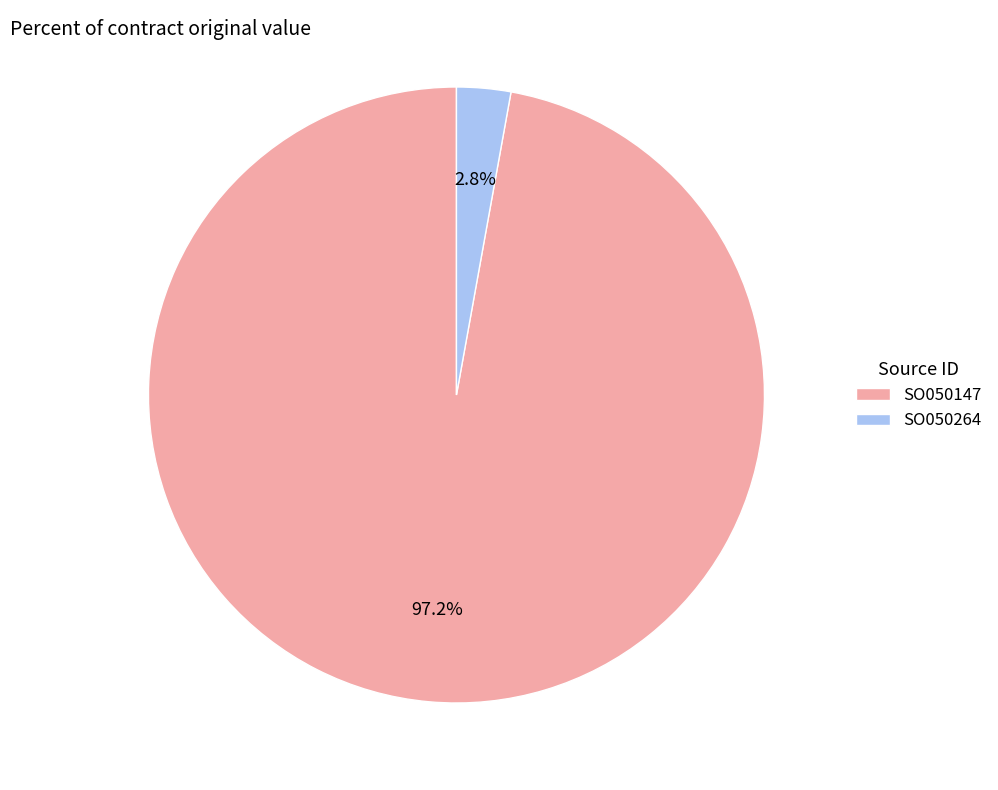

To the nearest percent, what is the difference between the largest and smallest slice percentages?

94%